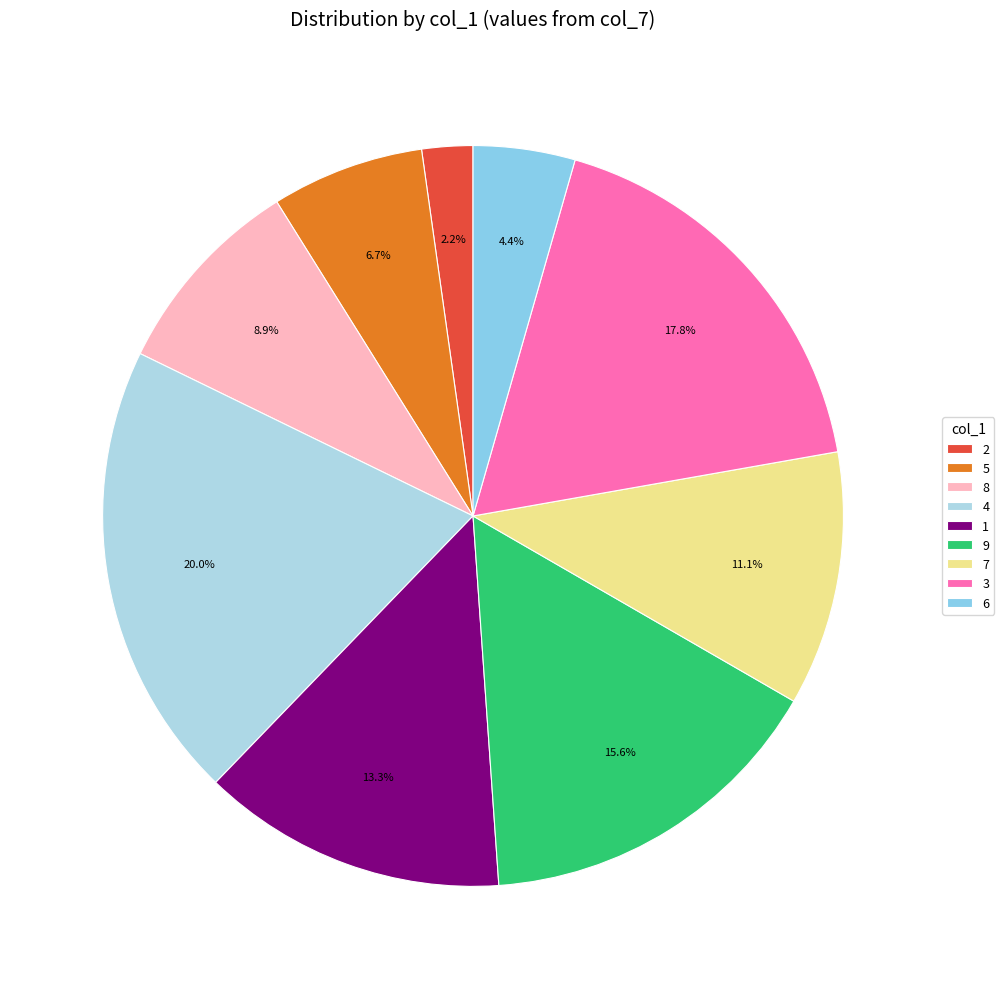

What percentage is NOT represented by 5?

93.3%